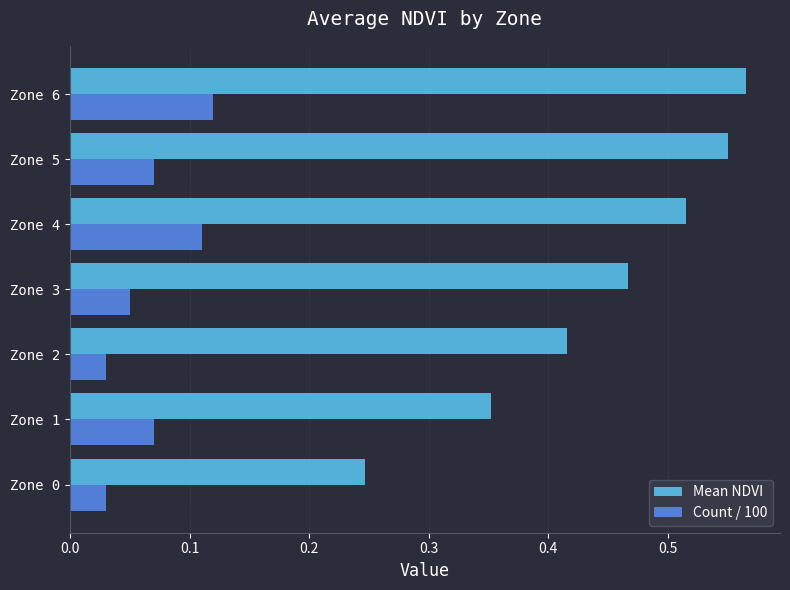

Which series changed the most between Zone 0 and Zone 6?

Mean NDVI